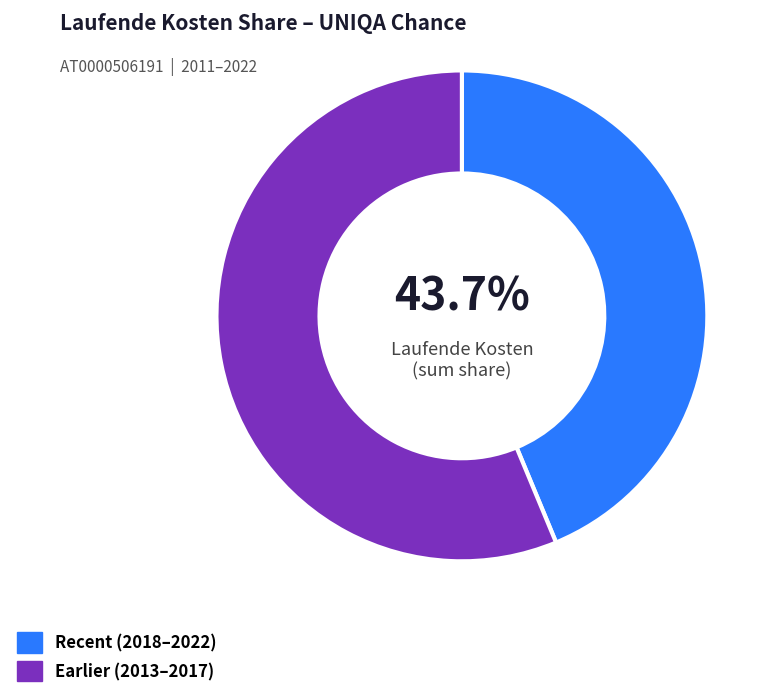

Between Recent (2018–2022) and Earlier (2013–2017), which is larger?

Earlier (2013–2017)